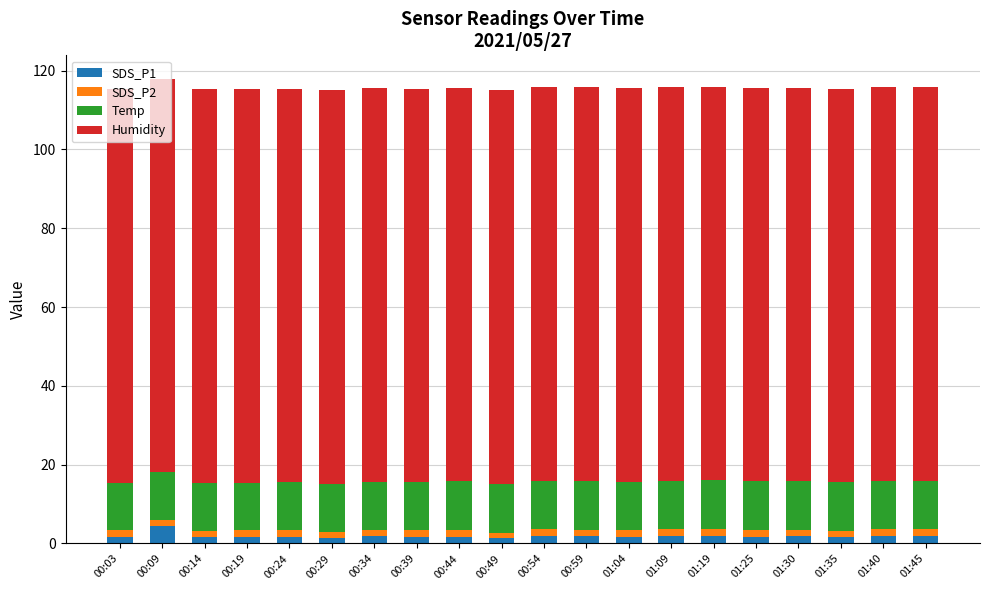

What is the highest value of the SDS_P1 series?

4.5